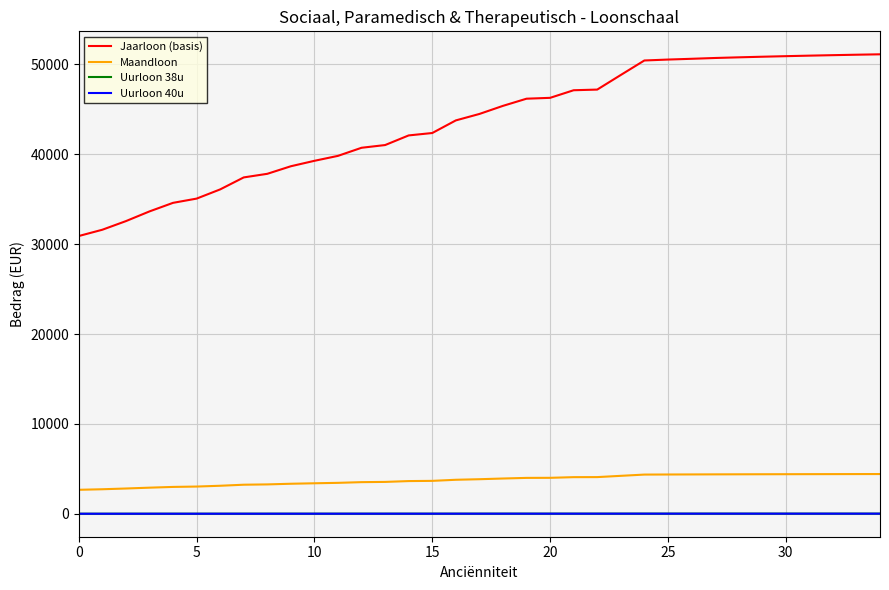

True or false: Maandloon and Uurloon 40u cross at least once.

False